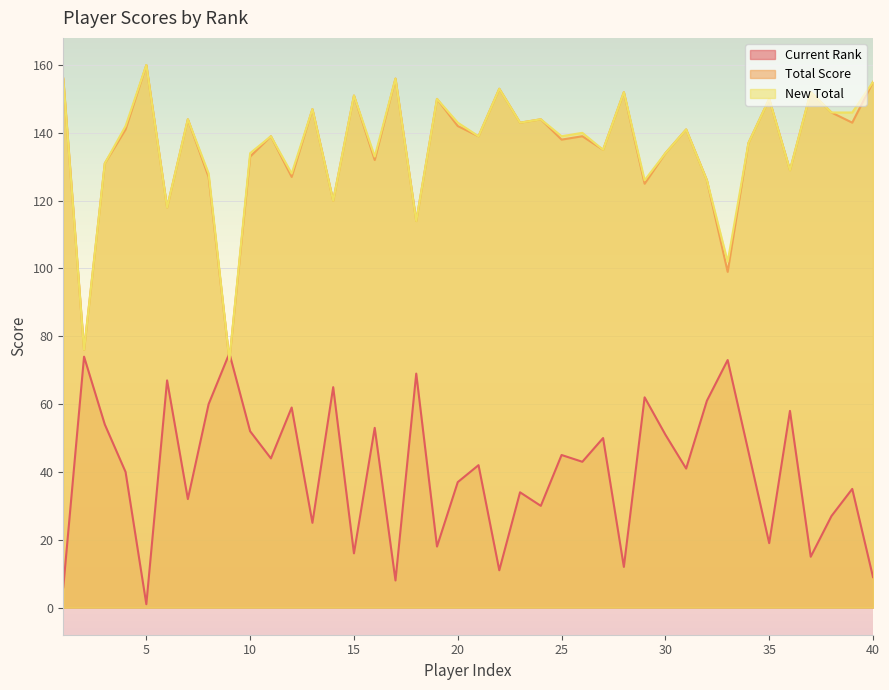

At which category is the sum across all series the highest?

39